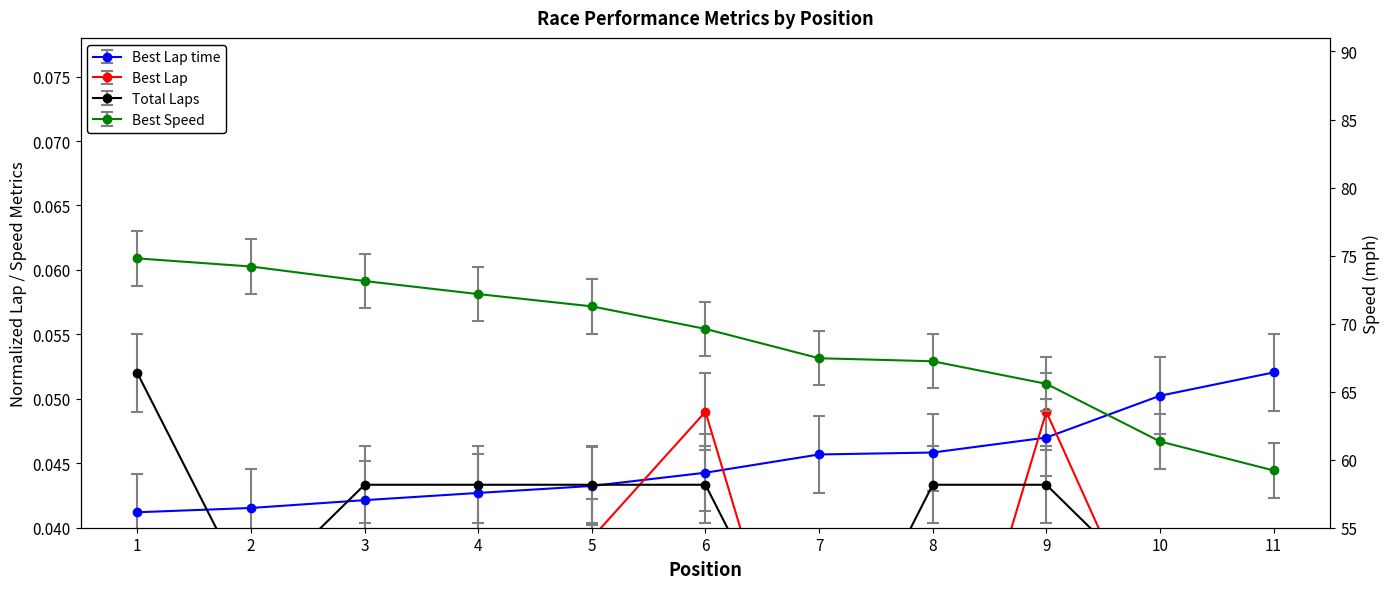

Is it true that Best Lap equals 0.0 at 8?

False